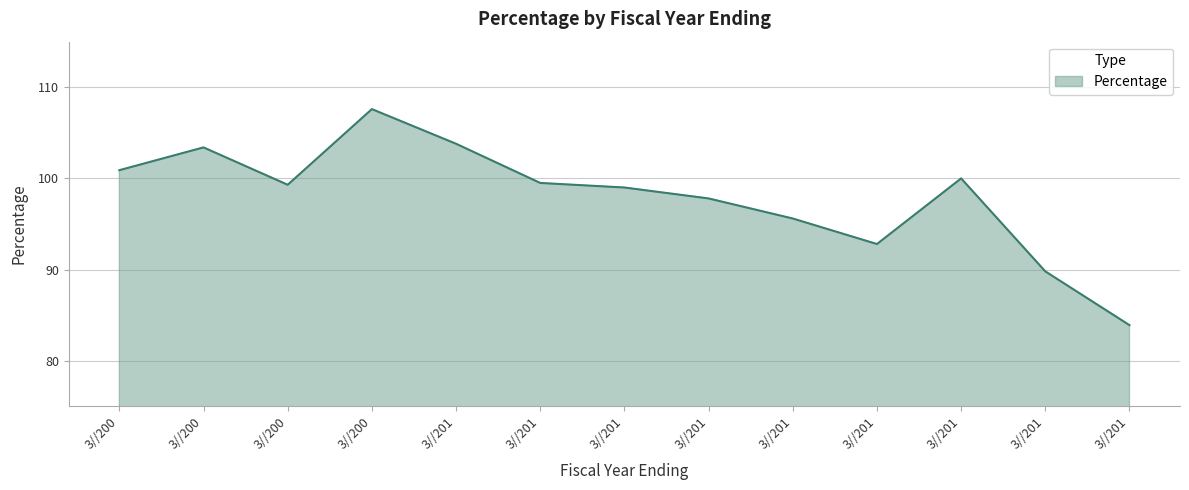

Does the chart display data point markers on the line(s)?

No